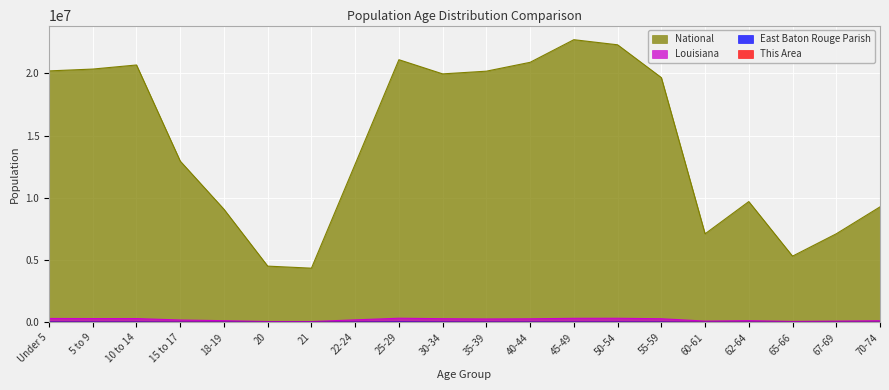

Rank the series by their maximum value, from highest to lowest.

National, Louisiana, East Baton Rouge Parish, This Area